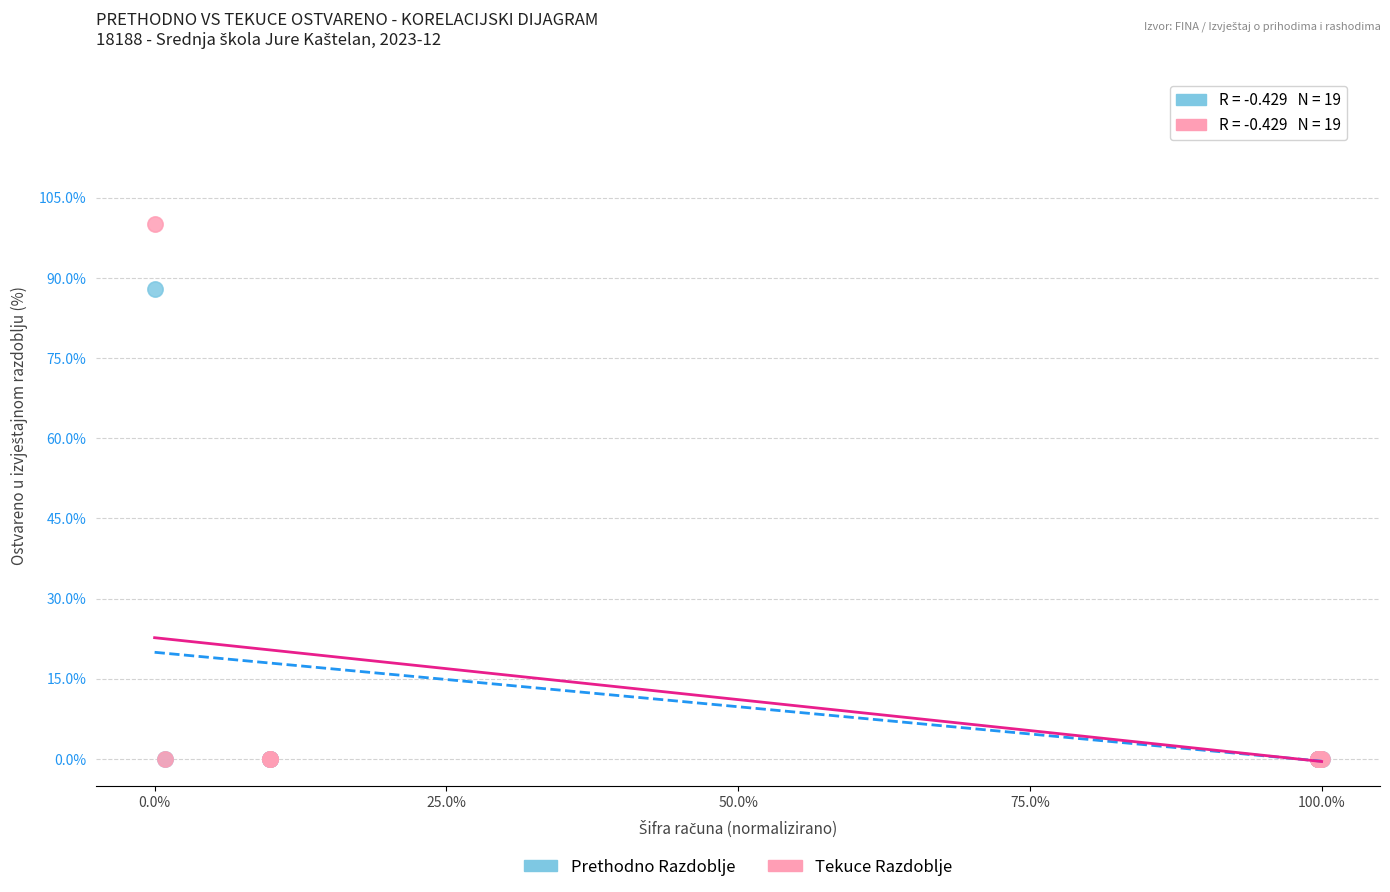

Which series has the largest Y range (max minus min)?

Tekuce Razdoblje